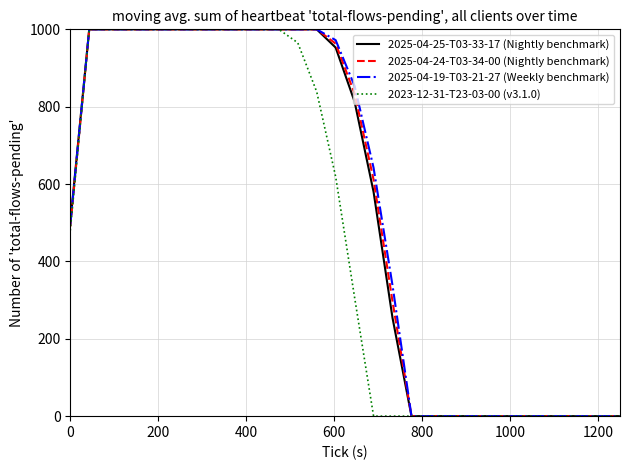

What is the maximum value shown in the chart?

1000.0